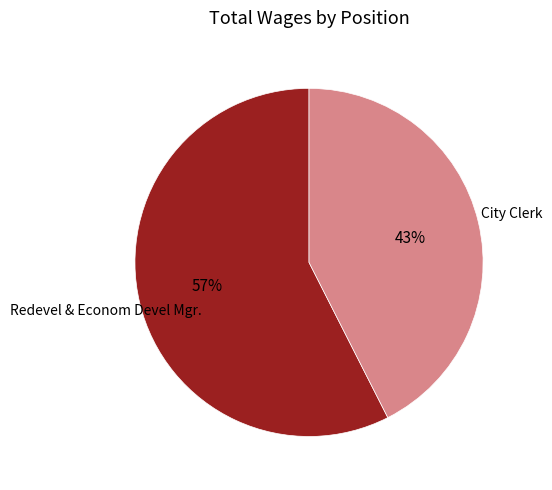

To the nearest percent, what is the average slice percentage?

50%